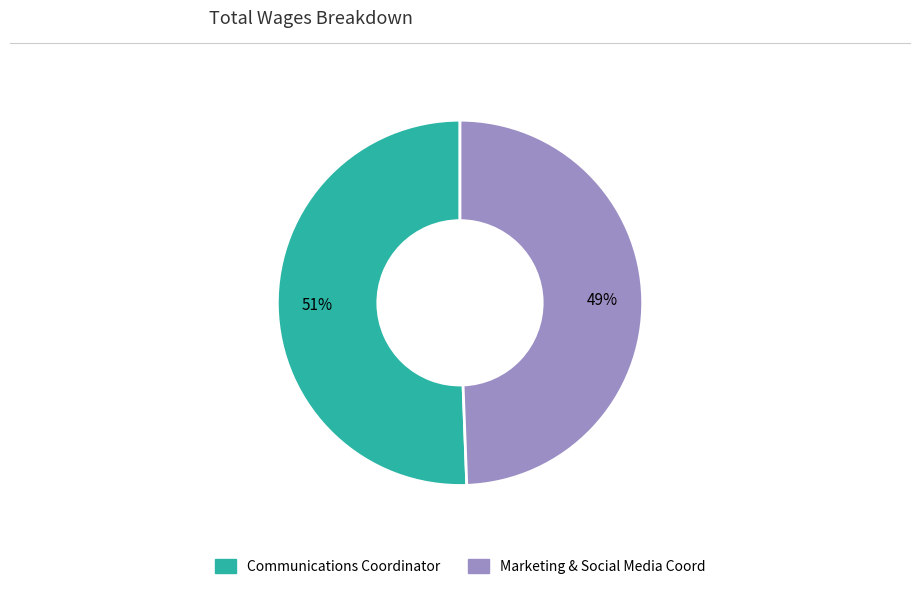

Rank the categories by value from highest to lowest.

Communications Coordinator, Marketing & Social Media Coord